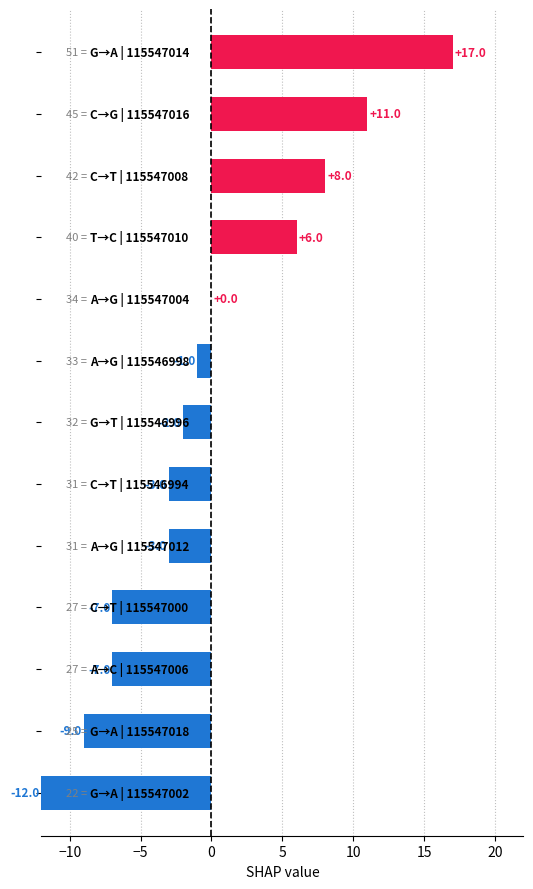

How many series are shown in this chart?

1